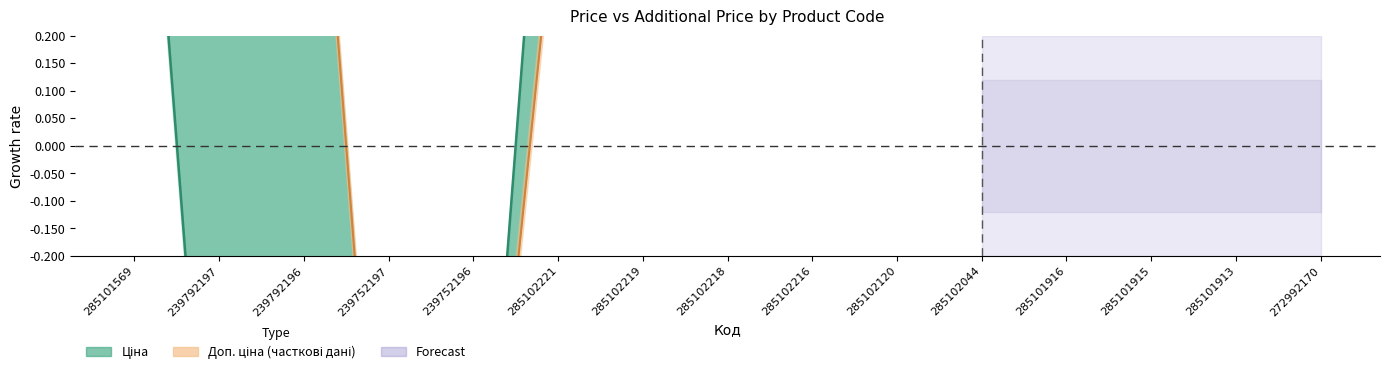

True or false: Ціна has more than 0 interior local peaks.

False